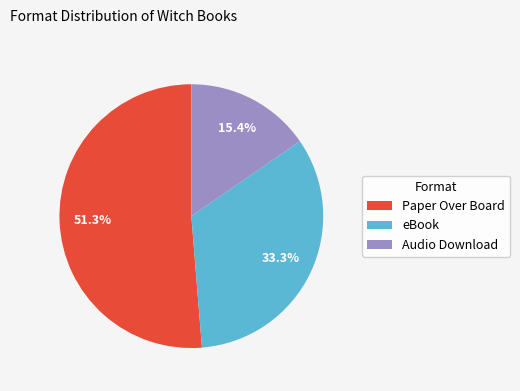

What is the largest slice in the pie chart?

Paper Over Board